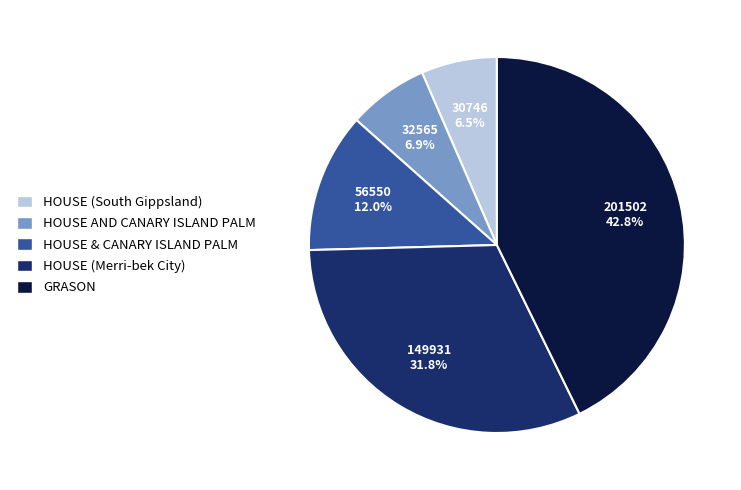

What percentage is NOT represented by HOUSE & CANARY ISLAND PALM?

88.0%